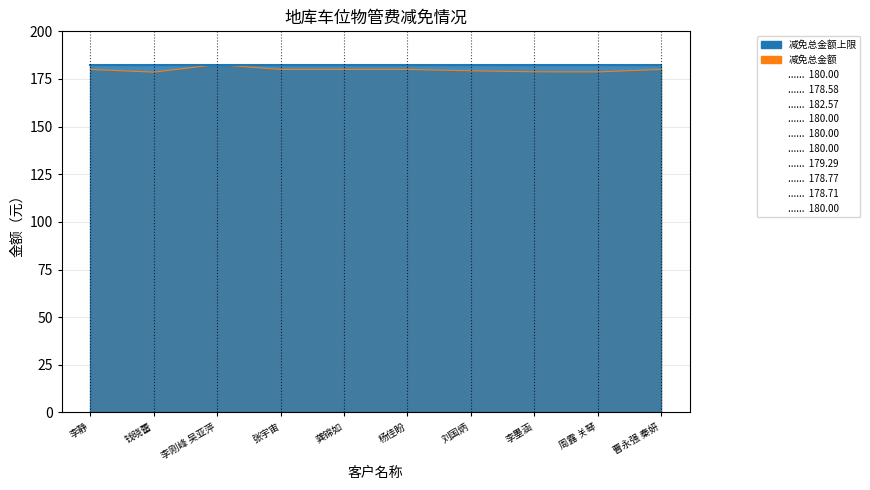

The chart shows a value of 36.2 at 刘国炳. True or false?

False